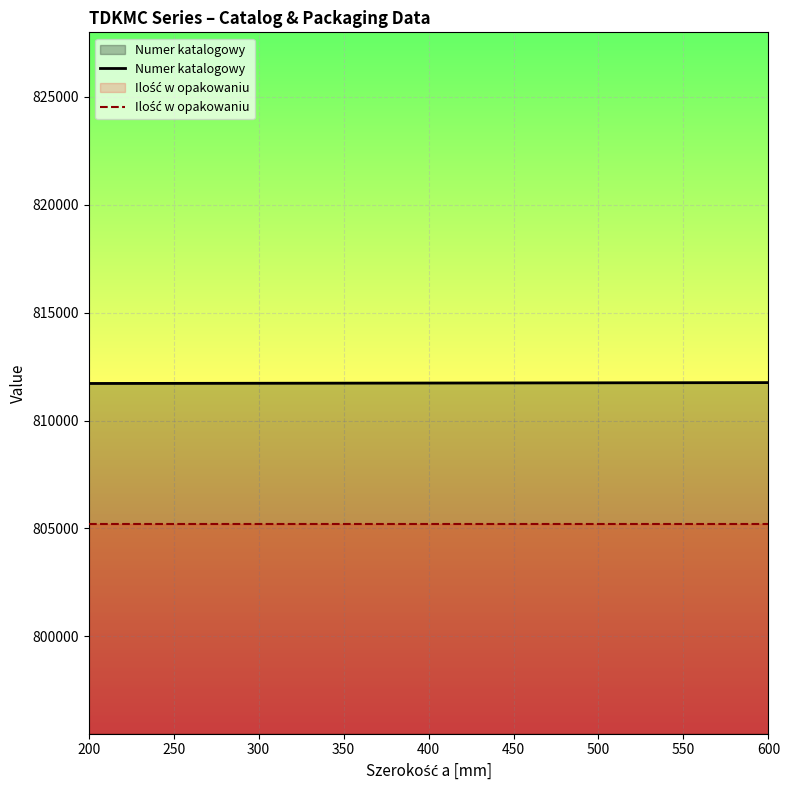

What is the spread (max minus min) of values at 300?

6503.7